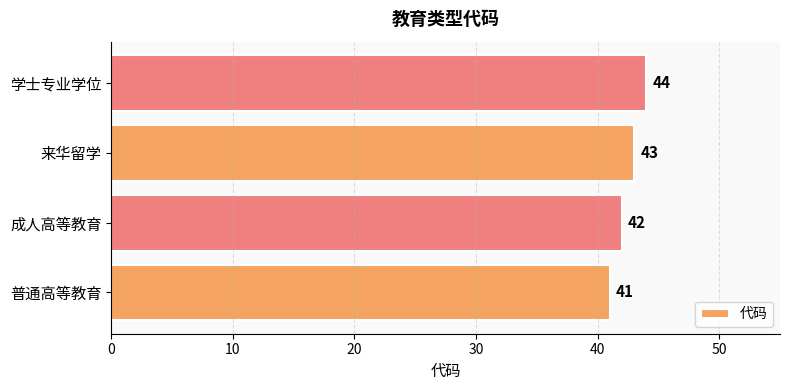

Are the bars grouped side by side (vs. stacked)?

No